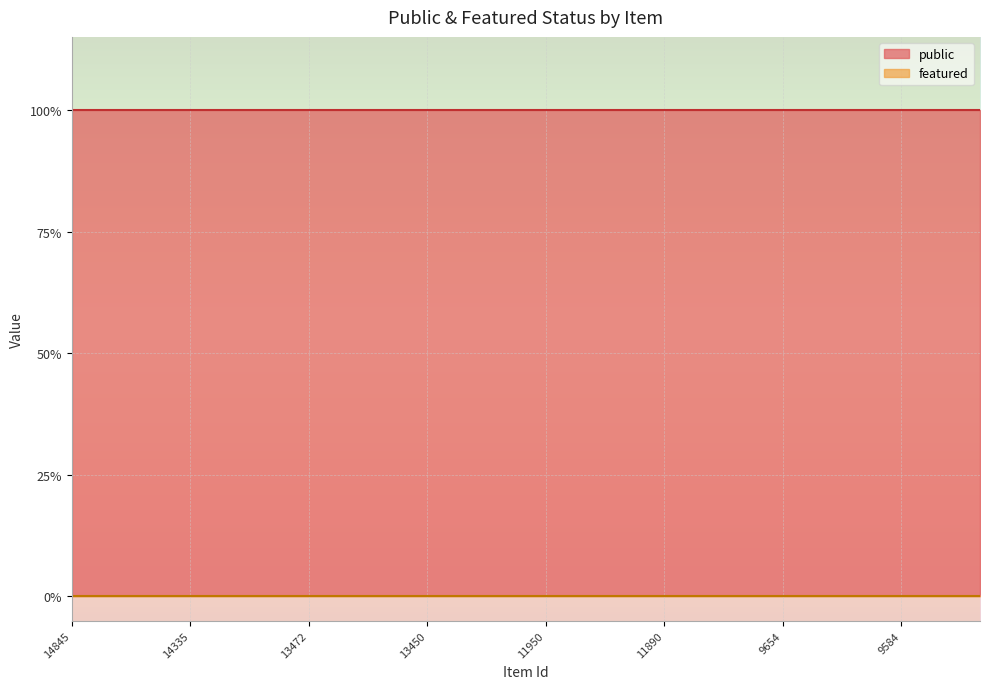

Where is public nearest to the value 1?

14845